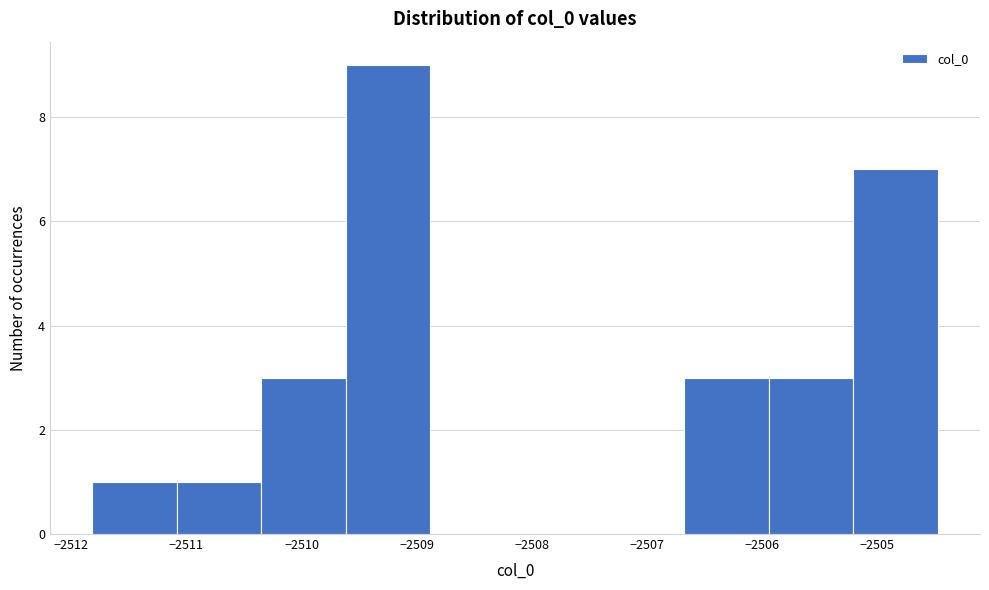

Which range on the x-axis has the tallest bar?

-2509.6 to -2508.9